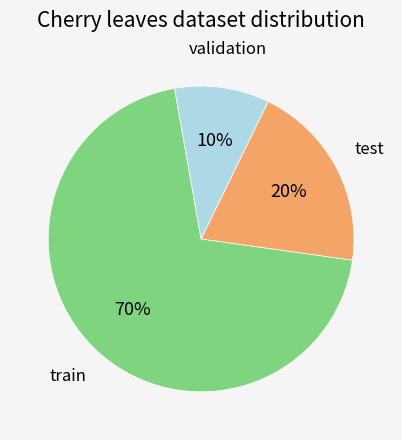

Rank the categories by value from lowest to highest.

validation, test, train